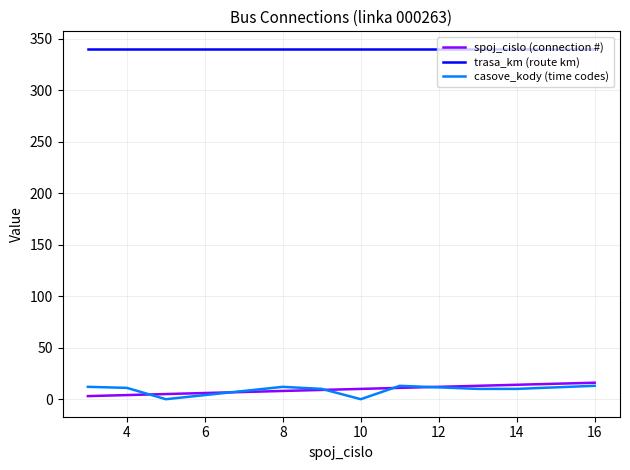

How many values in the spoj_cislo (connection #) series are below 10?

5